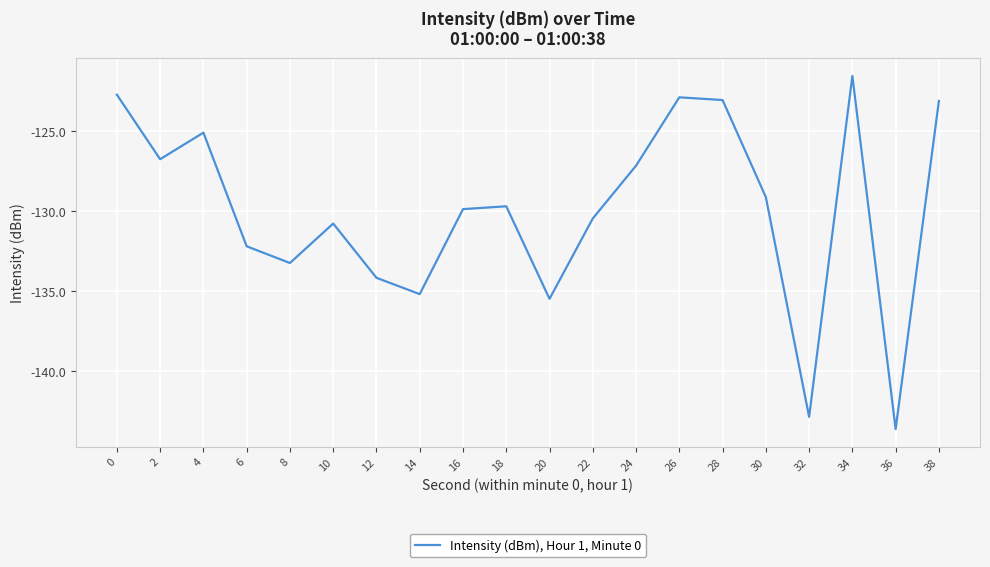

Between 6 and 14, which is larger?

6